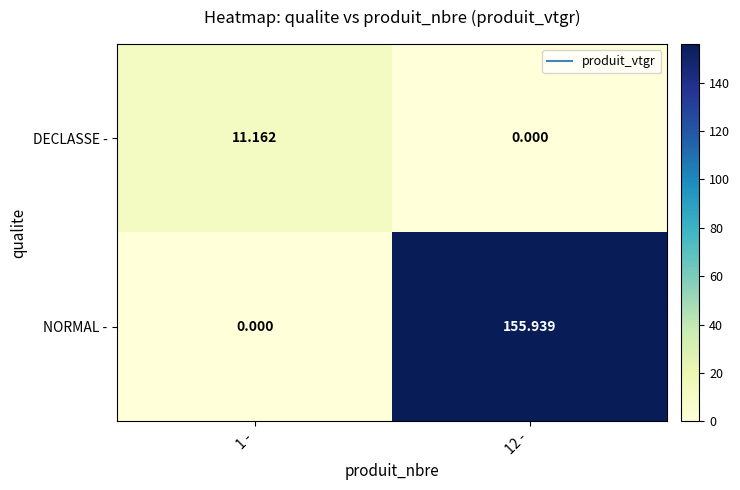

Rank the series at 1 - from highest to lowest value.

DECLASSE -, NORMAL -